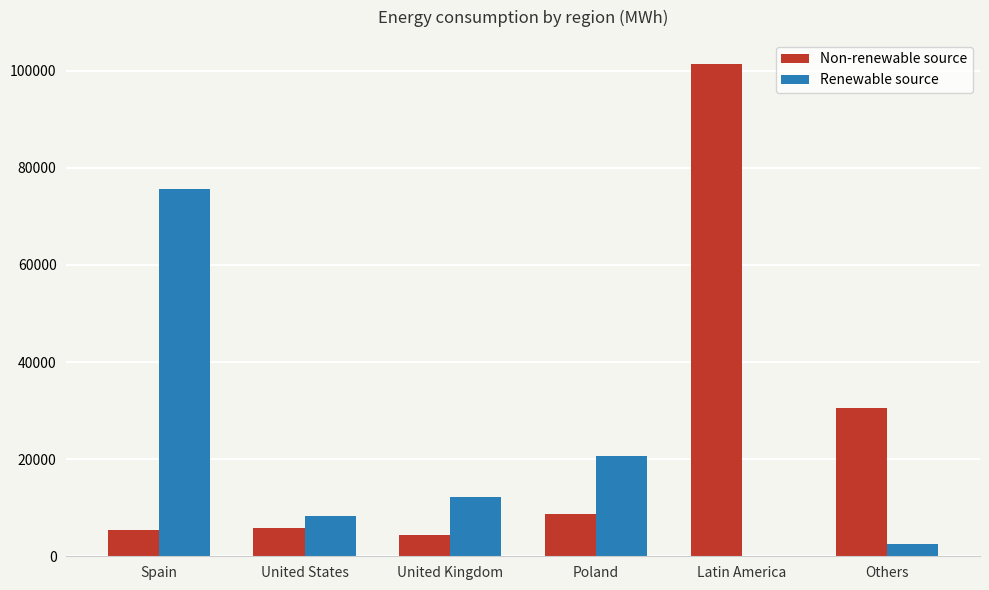

How many positive values does the Renewable source series have?

5